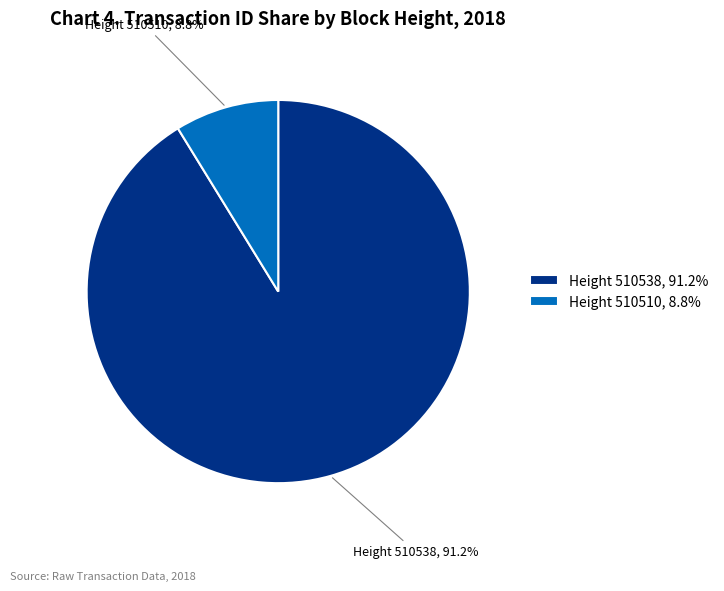

Does any single category account for the majority?

Yes